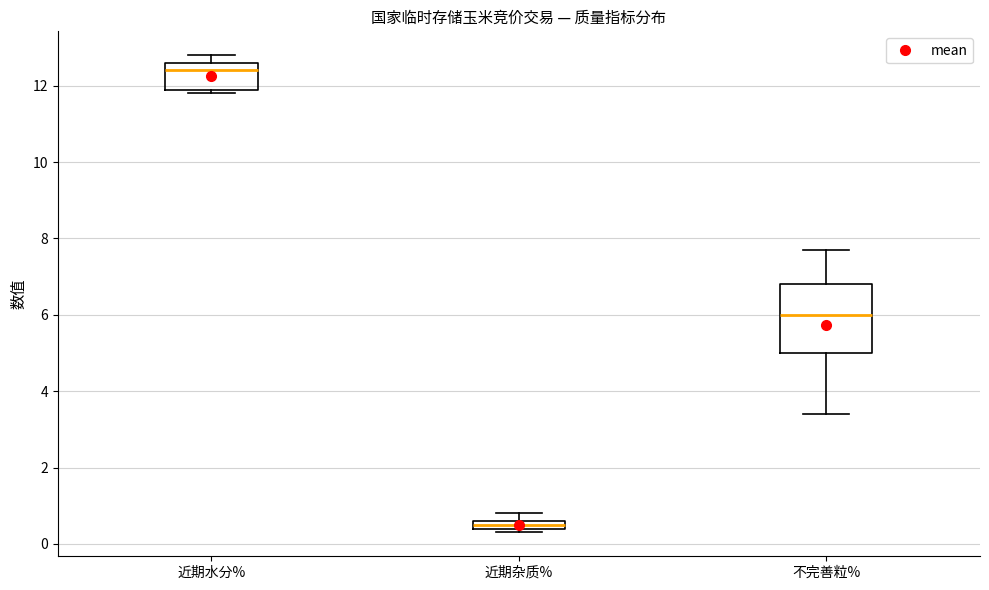

Comparing the boxes themselves (not the whiskers), which one is the tallest?

不完善粒%